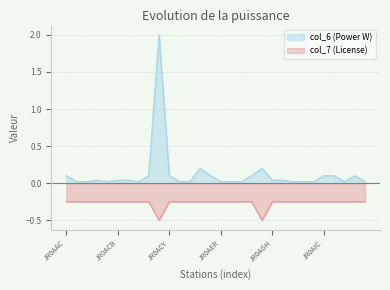

True or false: col_7 (License) and col_6 (Power W) cross at least once.

False